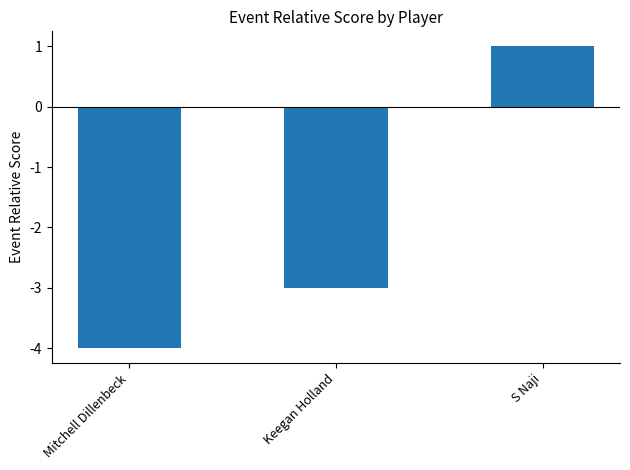

Are the bars horizontal?

No